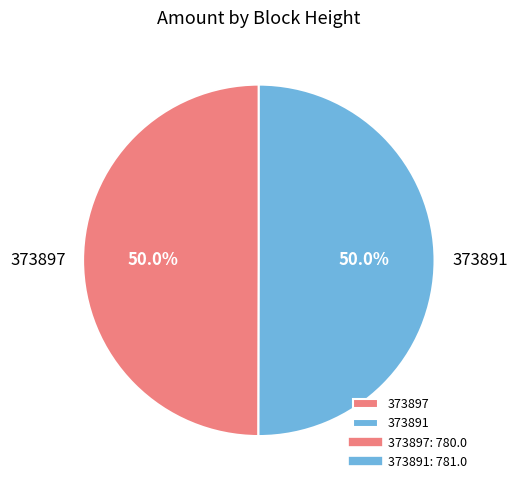

What is the ratio of the value at 373891 to the value at 373897?

1.0